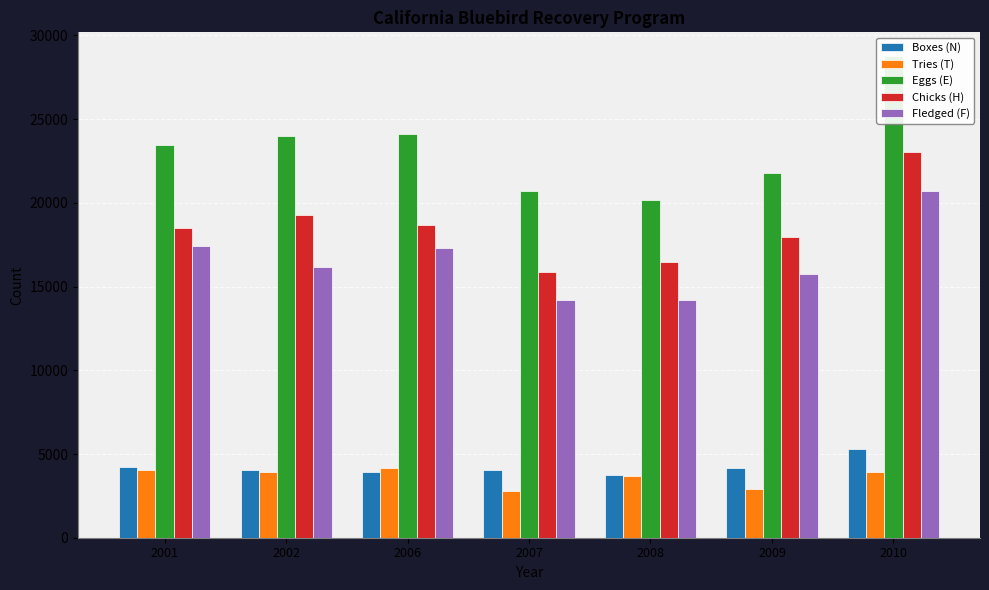

At which category is the sum across all series the highest?

2010